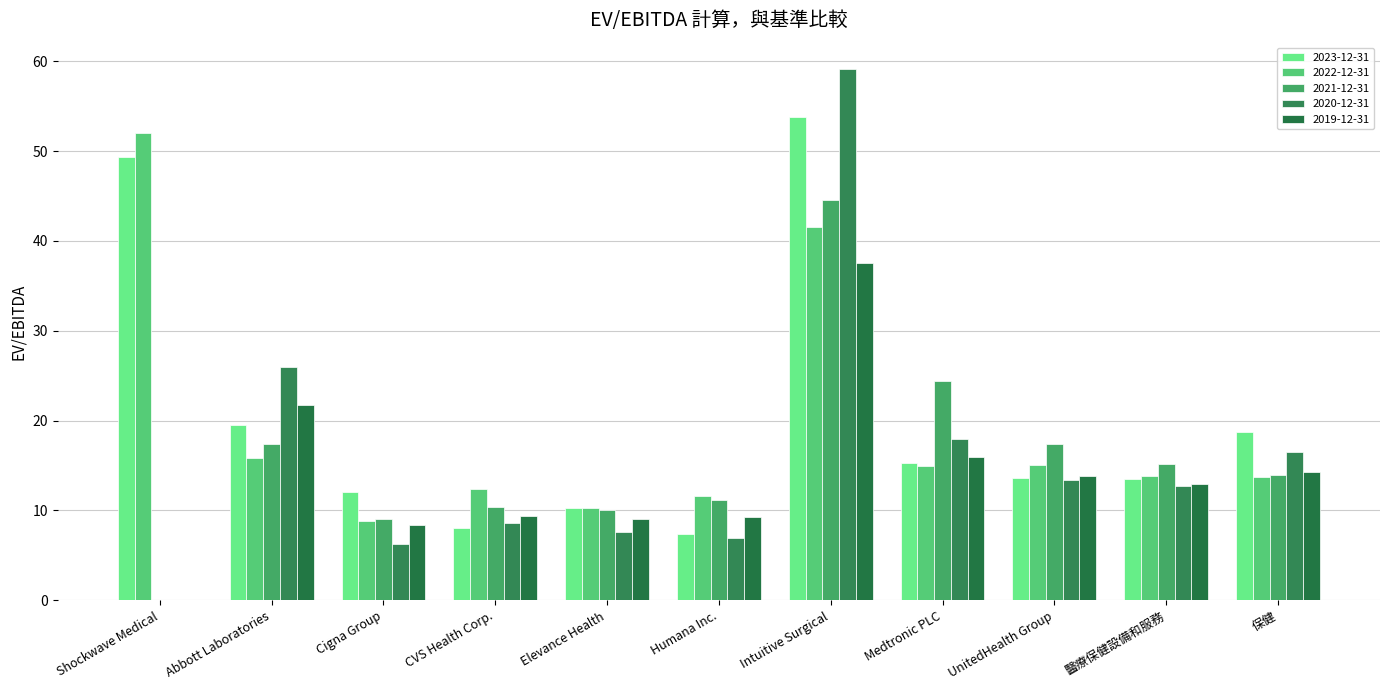

At 醫療保健設備和服務, list the series in order from largest to smallest.

2021-12-31, 2022-12-31, 2023-12-31, 2019-12-31, 2020-12-31